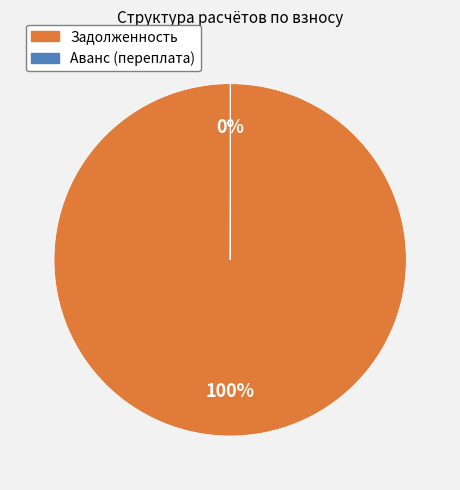

To the nearest percent, what is the difference between the largest and smallest slice percentages?

100%